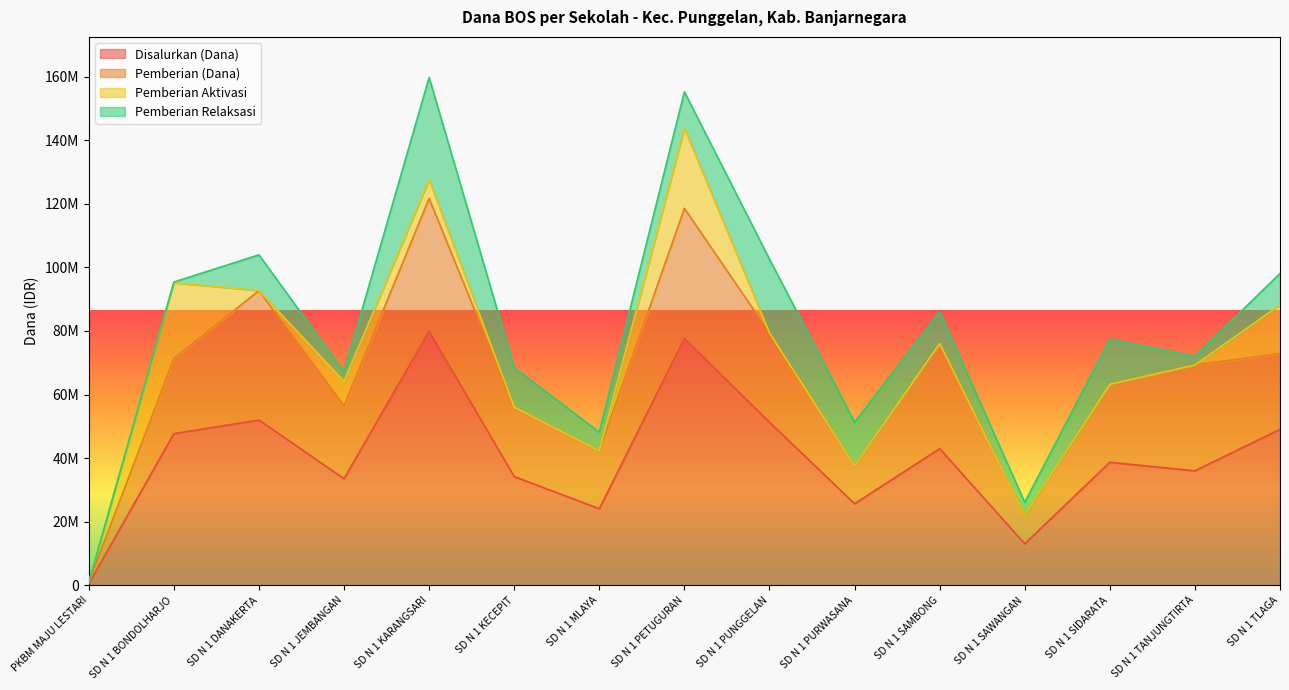

In Disalurkan (Dana), how many points are lower than both neighbors (excluding endpoints)?

5